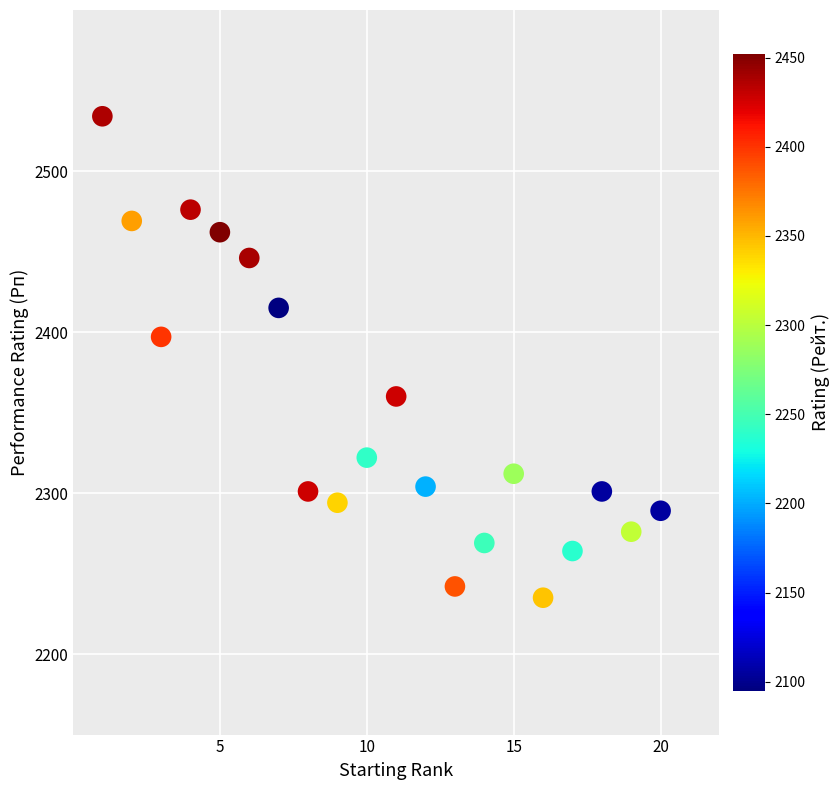

What is the range of X values (max minus min)?

19